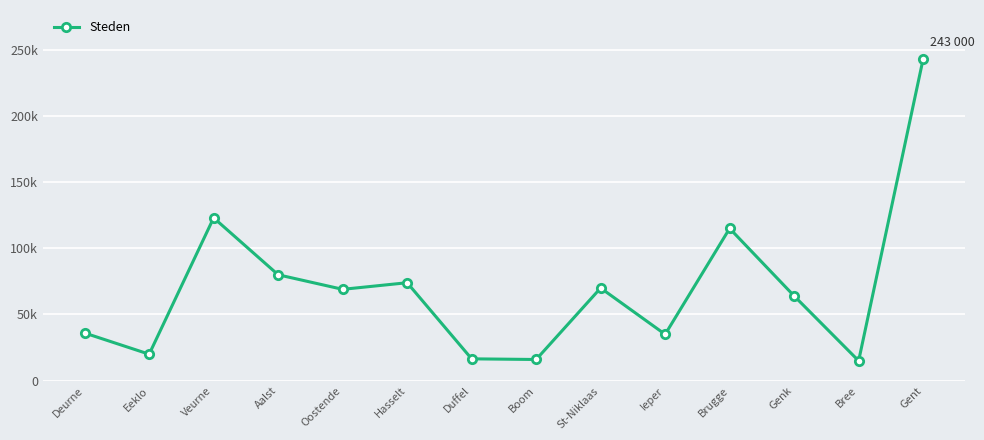

Does the chart display data point markers on the line(s)?

Yes